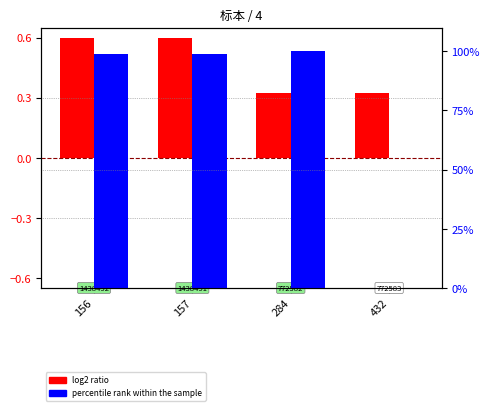

How many data points in percentile rank within the sample are above 98?

3